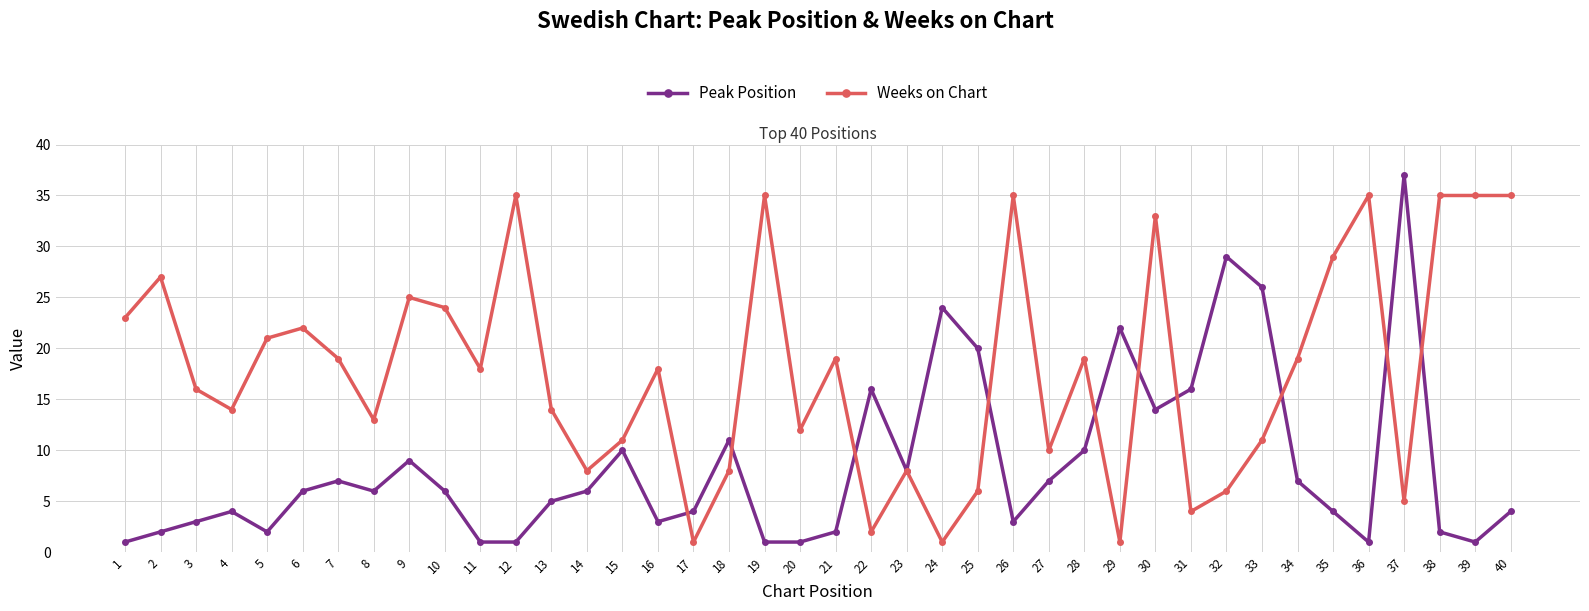

Where is the first local maximum for Weeks on Chart?

2